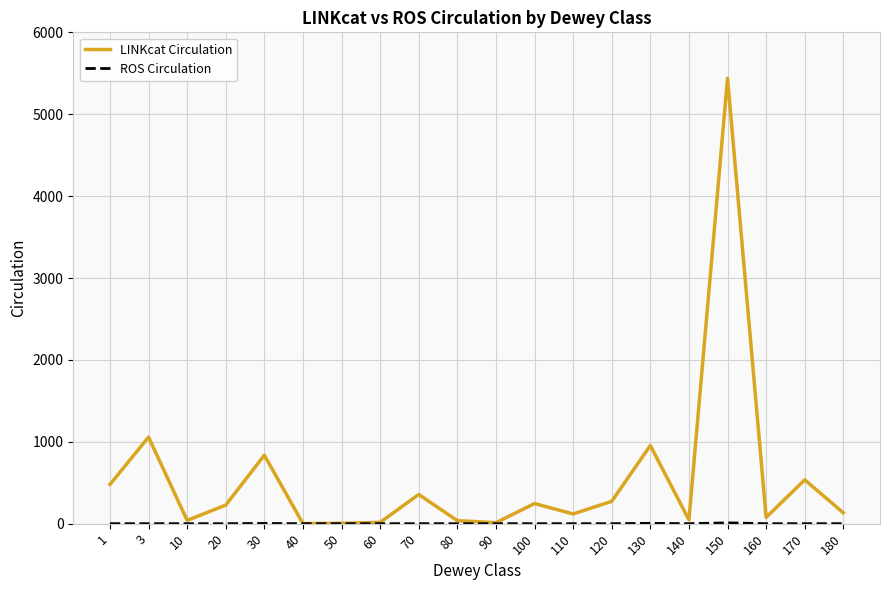

Which series has the largest total across all categories?

LINKcat Circulation